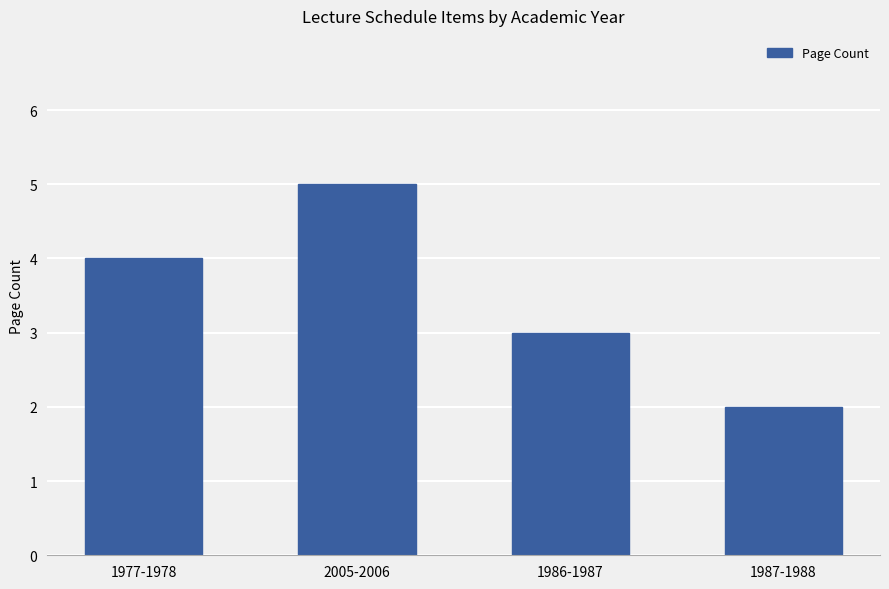

Reading left to right, list all the values displayed in this chart.

4	5	3	2